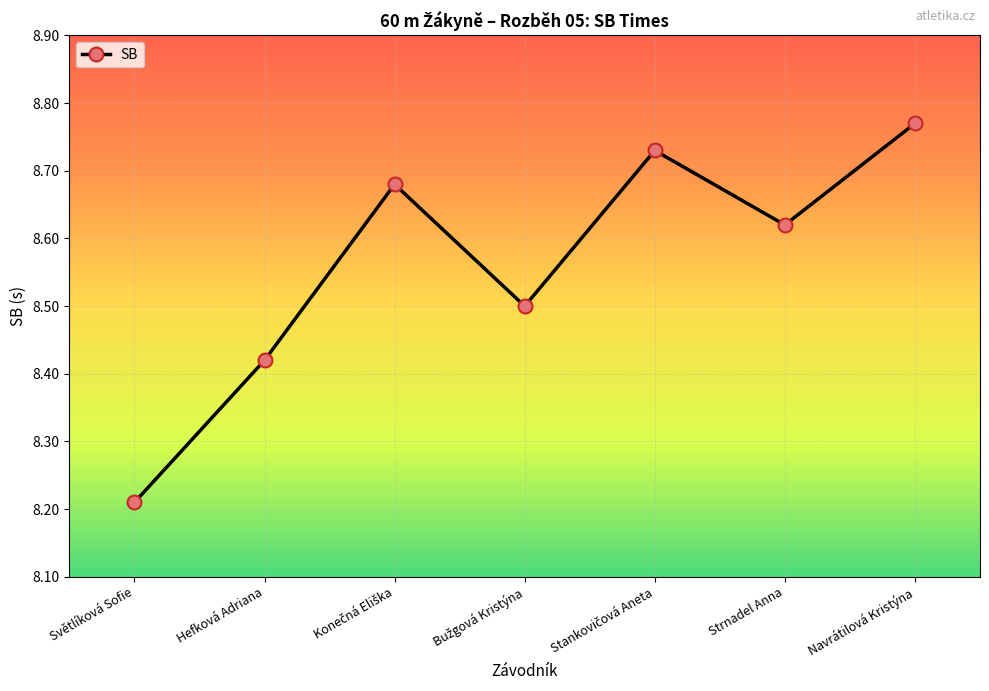

Which category has the lowest value across all series?

Světlíková Sofie